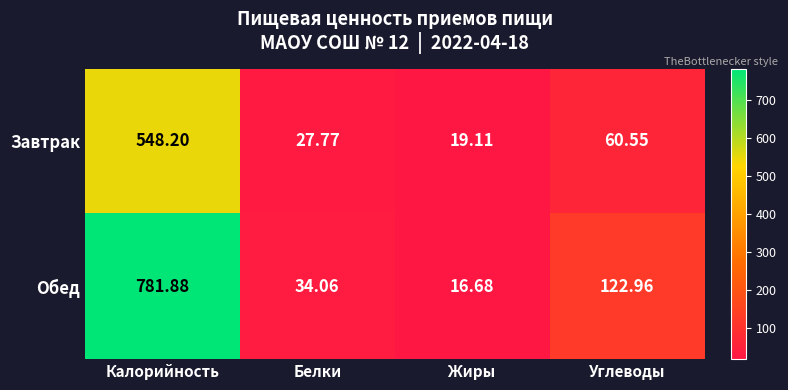

Which category has the highest value across all series?

Калорийность